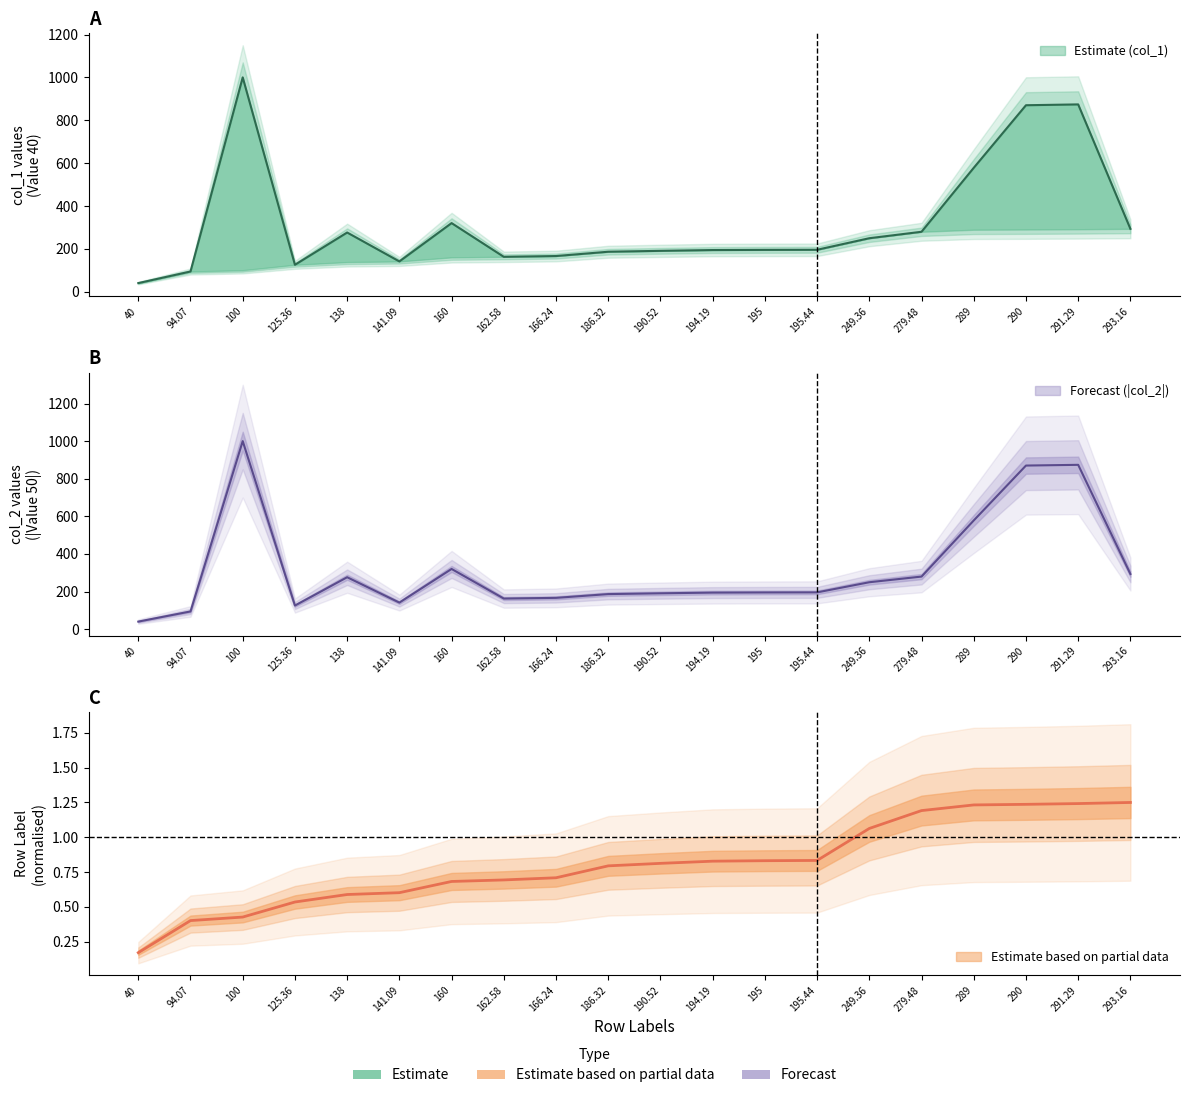

True or false: col_0 (Row Labels) and col_2 (Value 50) cross at least once.

False